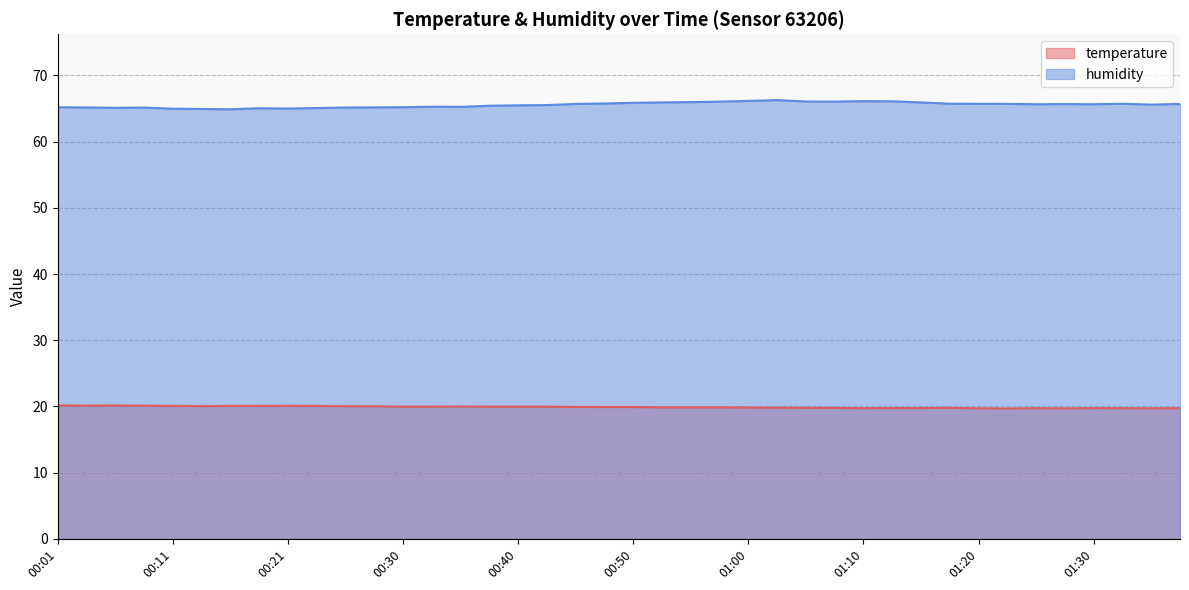

True or false: humidity and temperature intersect in this chart.

False